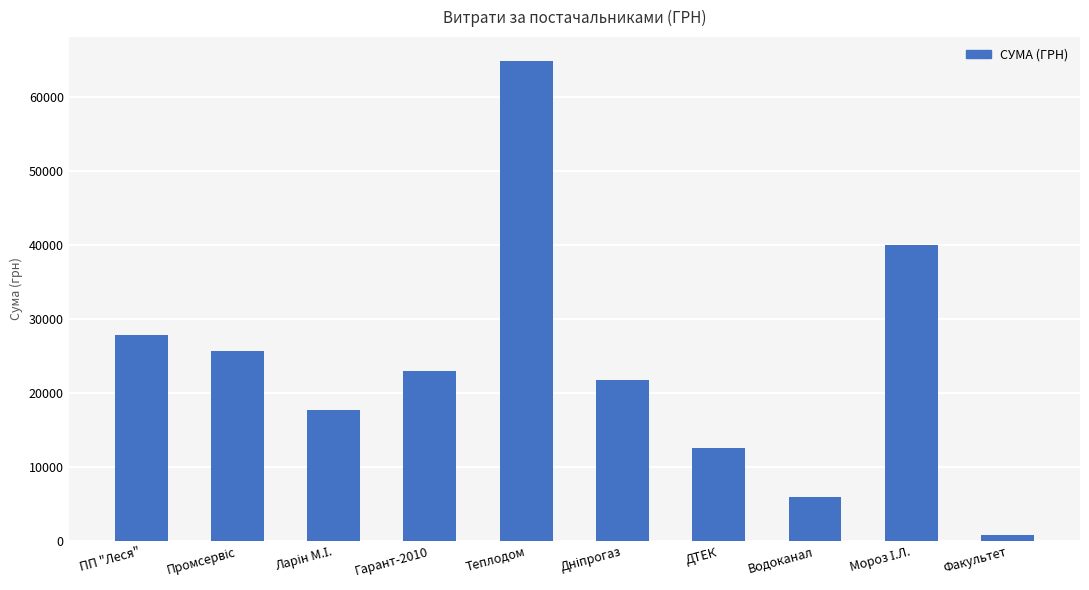

What is the label of the 10th bar from the left?

Факультет